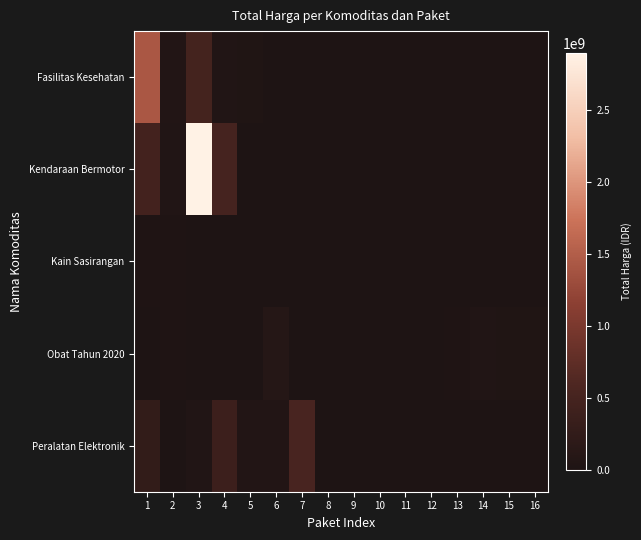

Count the number of categories in the chart.

16